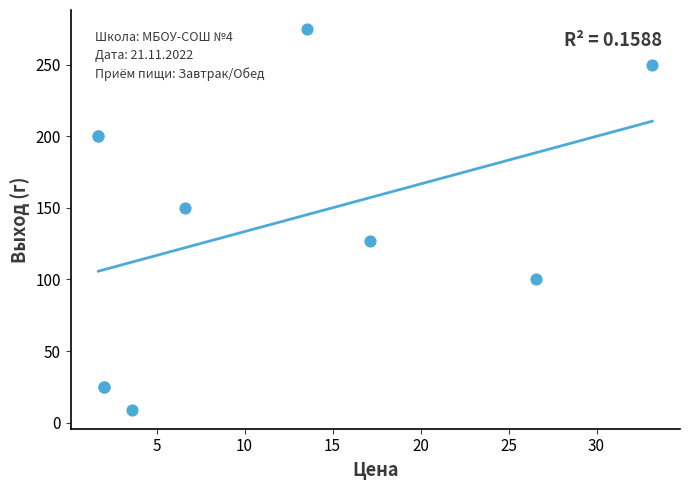

What Y value in the scatter plot is closest to 142?

150